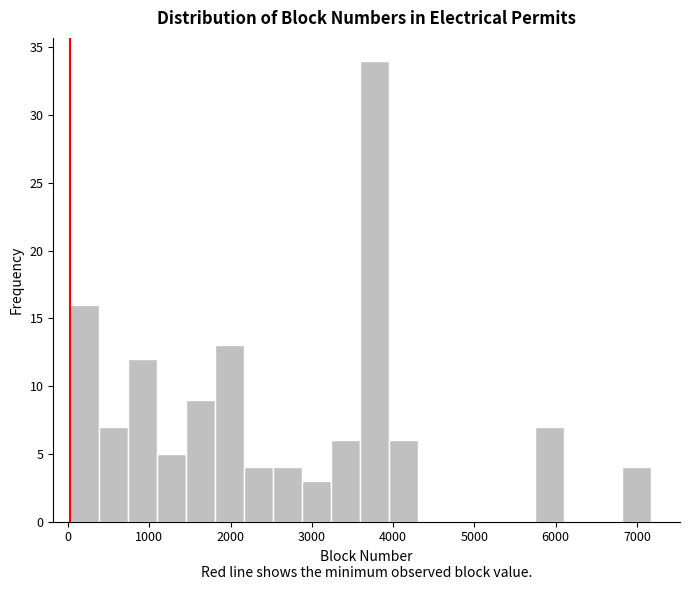

Around what value on the x-axis is the tallest bar? Give the approximate position of its centre, as read against the axis.

3800